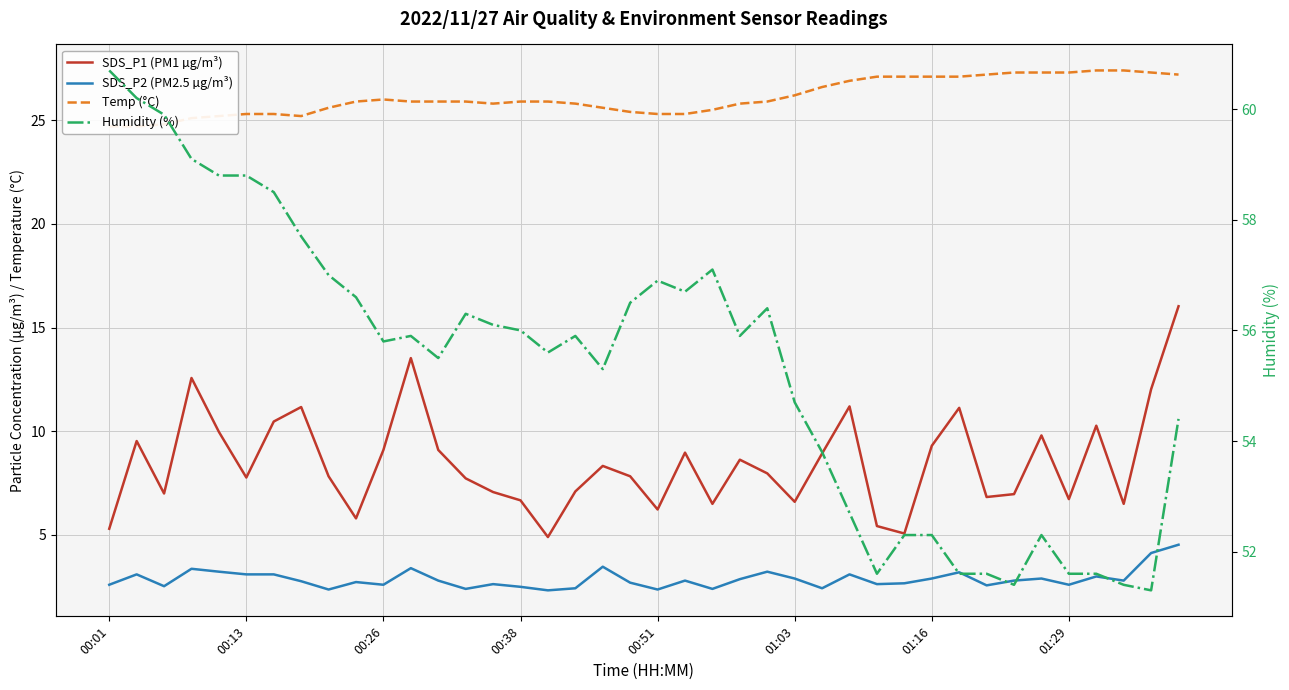

What are all the series names shown in the legend?

SDS_P1 (PM1 µg/m³), SDS_P2 (PM2.5 µg/m³), Temp (°C), Humidity (%)